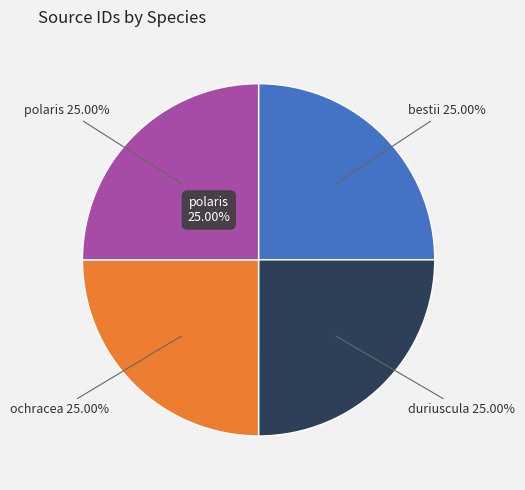

How much of the chart is everything except bestii?

75.0%